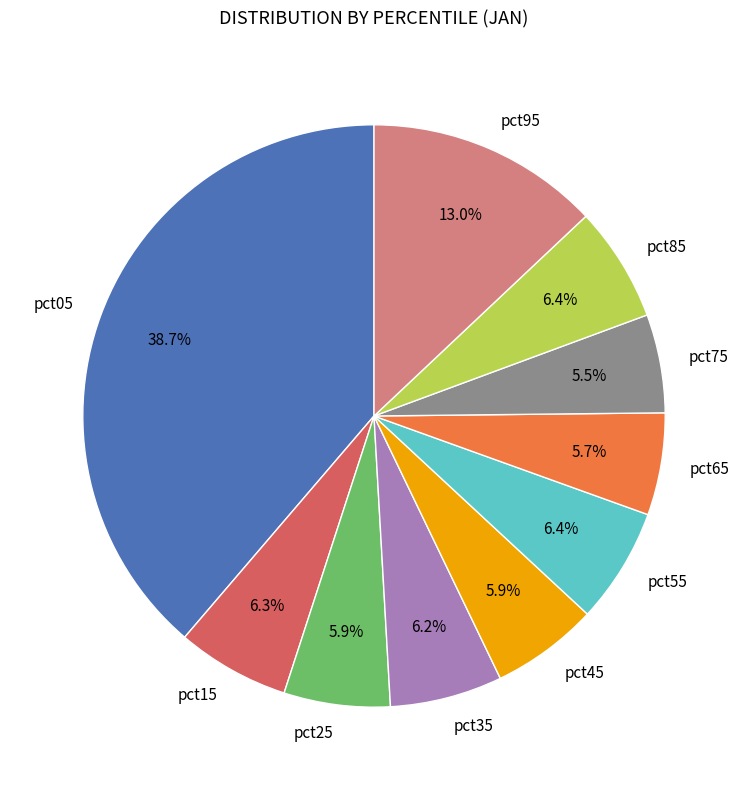

How many slices are in this pie chart?

10